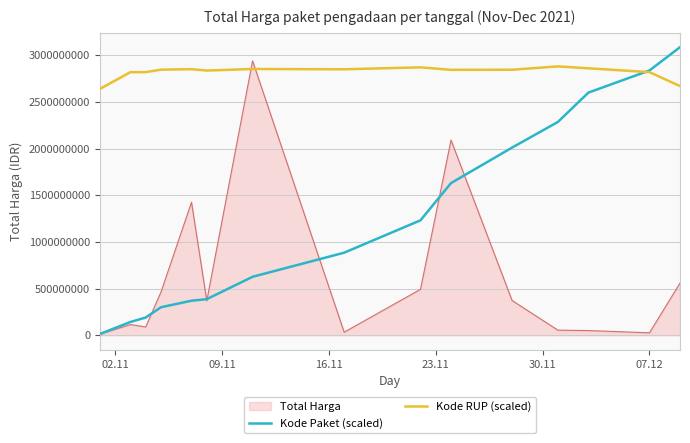

What are all the series names shown in the legend?

Total Harga, Kode Paket (scaled), Kode RUP (scaled)